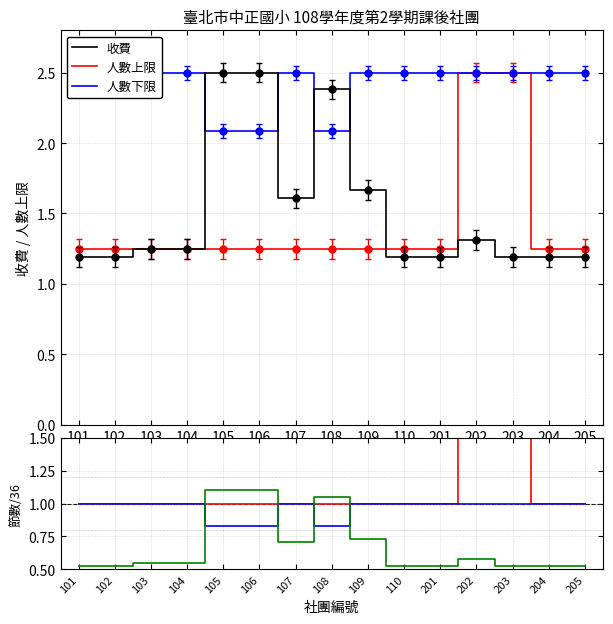

Is it true that 人數上限 equals 0.3 at 102?

False